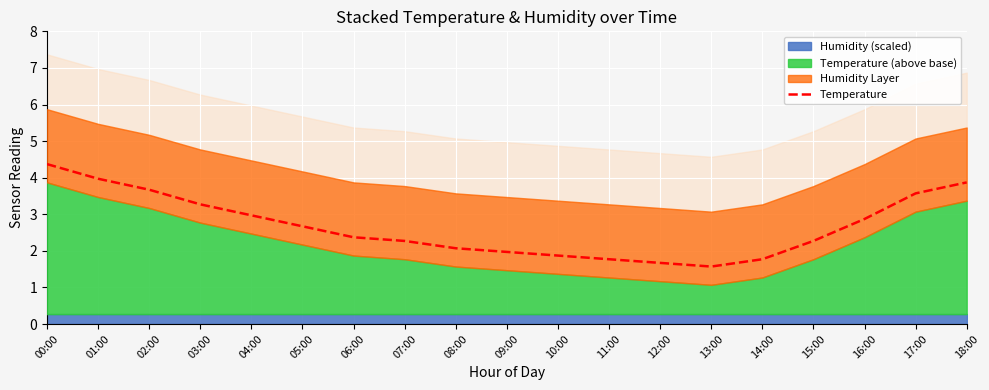

At which label does the data first exceed 2?

00:00